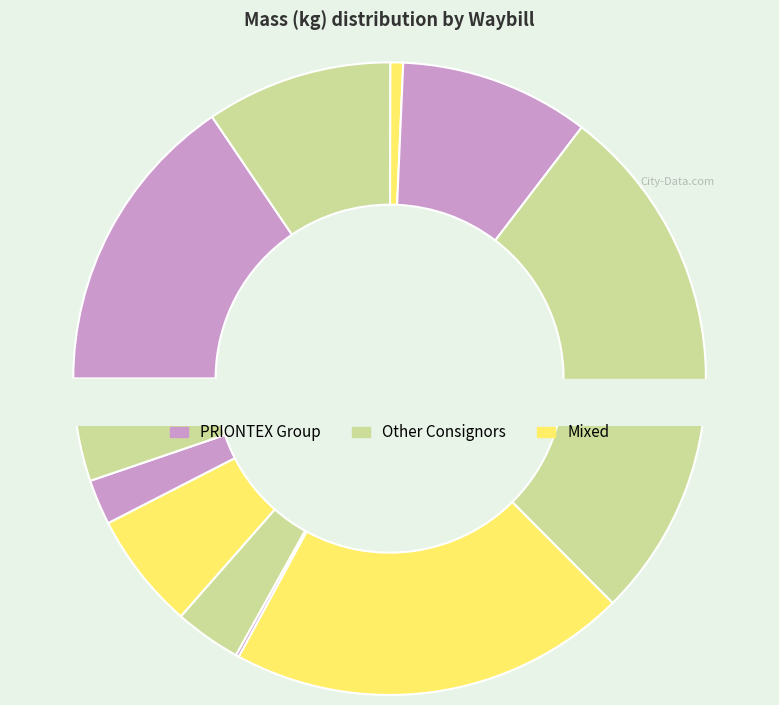

Which slice is the largest?

1518425